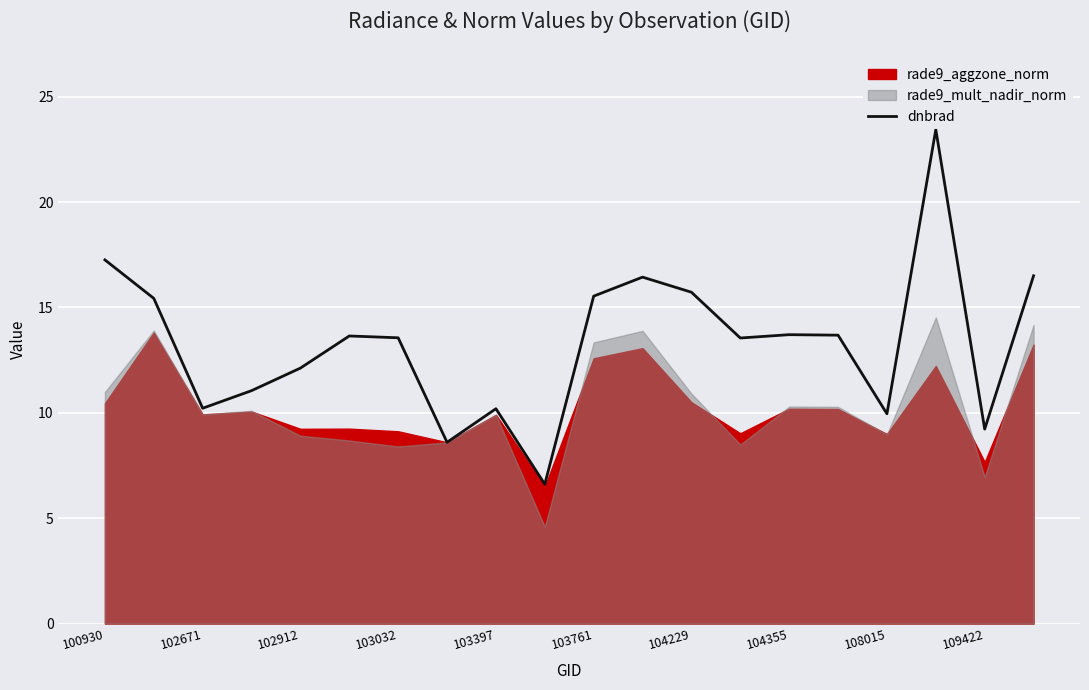

Is it true that dnbrad equals 17.3 at 100930?

True